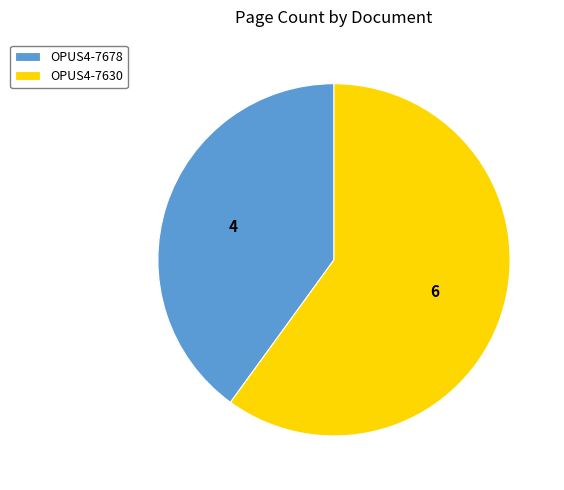

Which has a higher value, OPUS4-7630 or OPUS4-7678?

OPUS4-7630